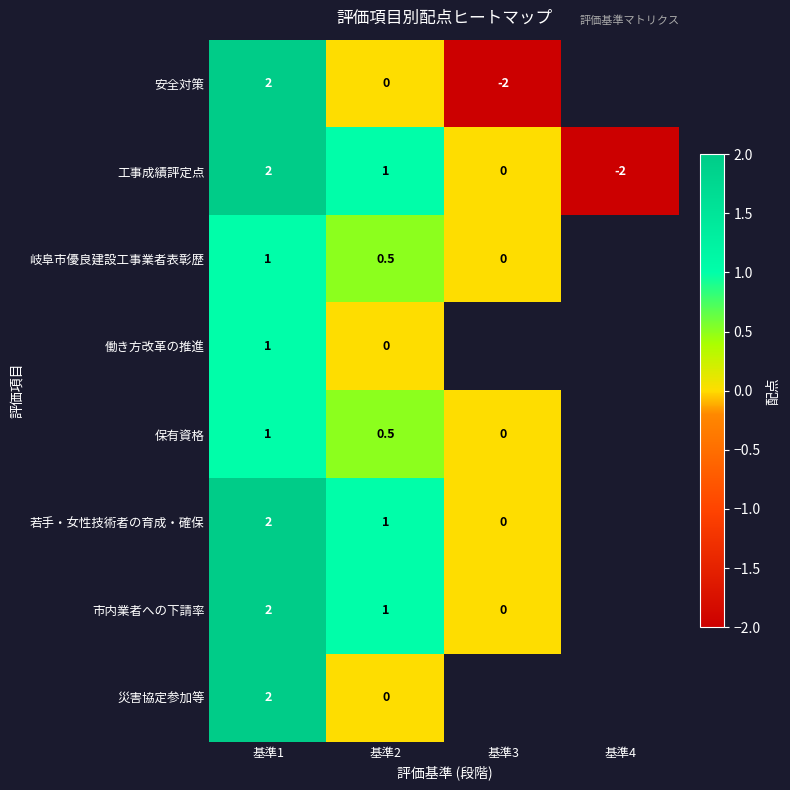

What is the minimum value for 工事成績評定点?

-2.0